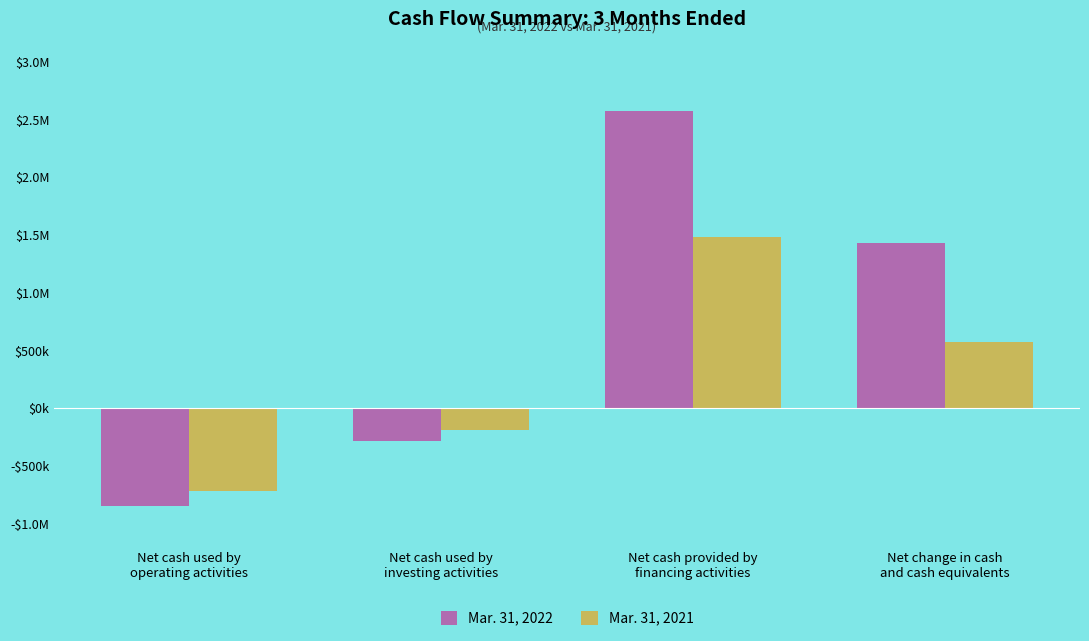

What value does the Mar. 31, 2022 series have at Net cash used by
operating activities?

-848086